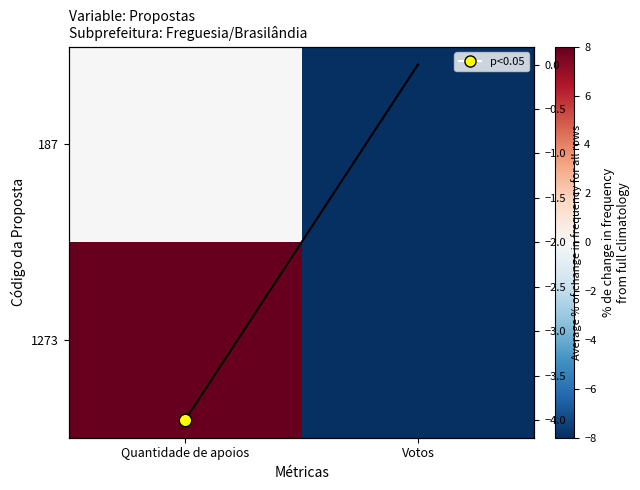

Rank the categories by 1273 value from highest to lowest.

Quantidade de apoios, Votos